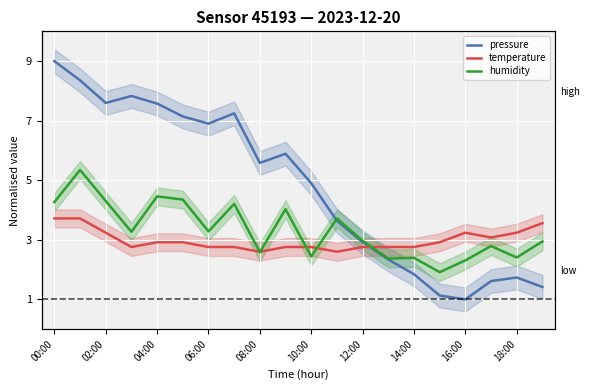

What is the difference between the second highest and second lowest values in the pressure series?

7.2